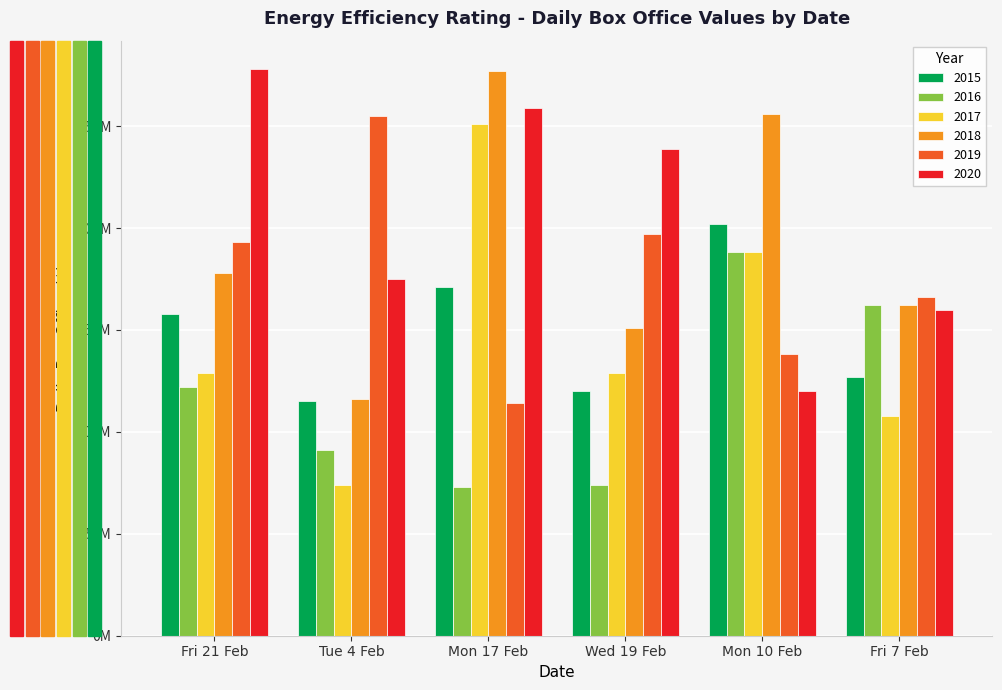

Which series has the largest range (max minus min)?

2017